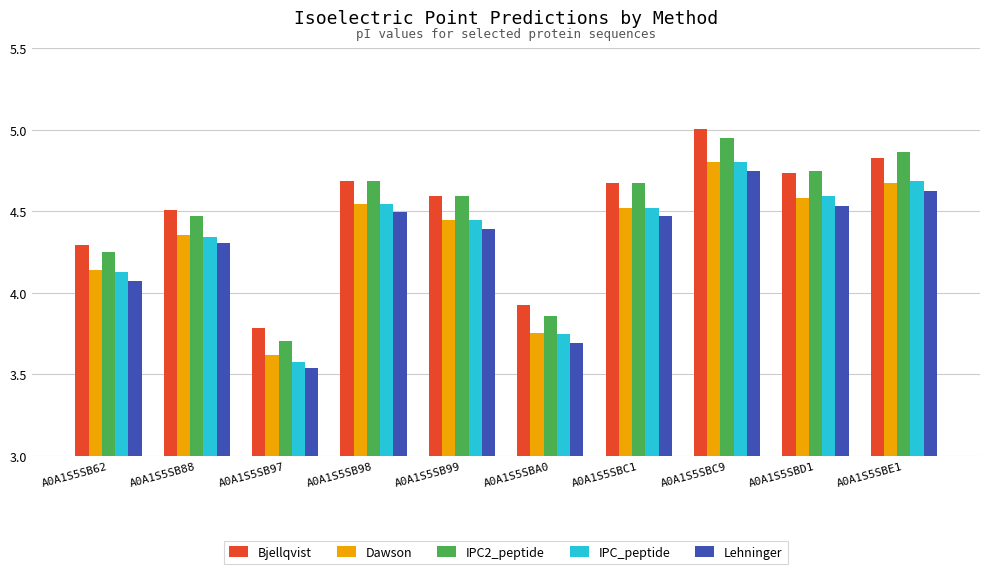

Which series has the widest spread of values?

IPC2_peptide